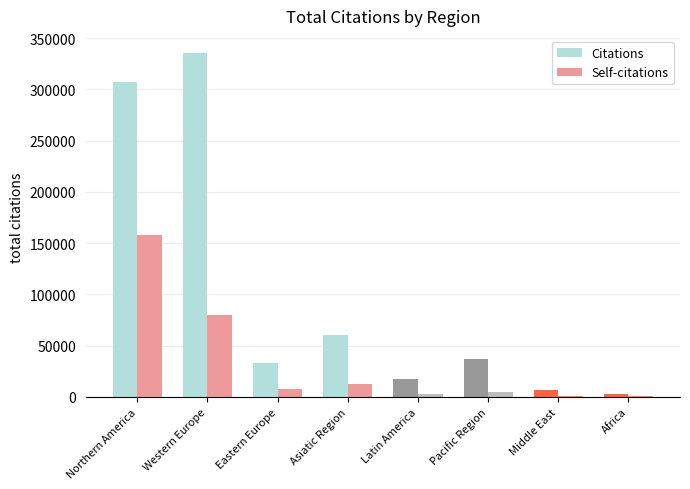

Between Northern America and Western Europe, which series saw the biggest shift?

Self-citations